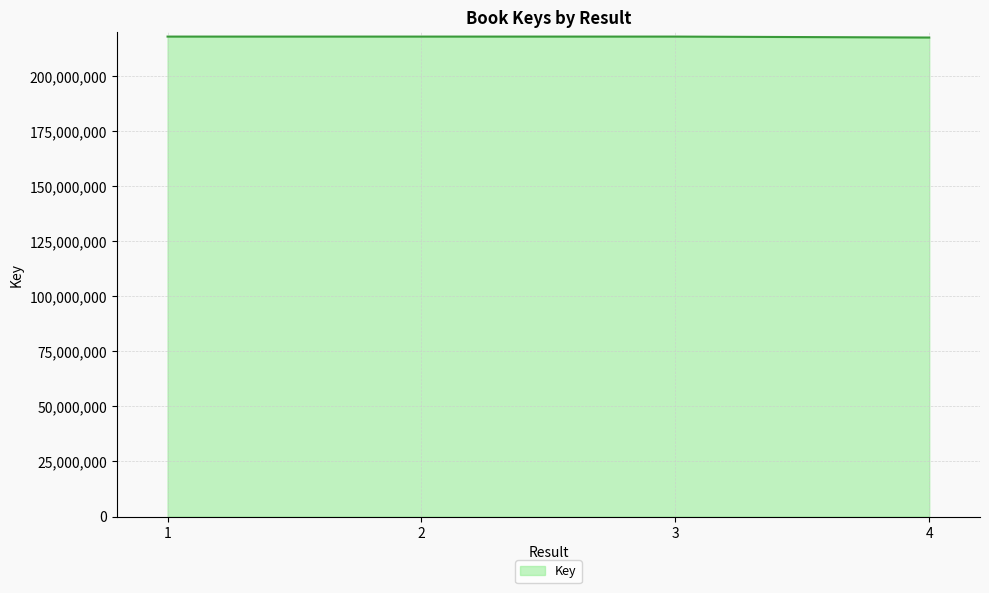

True or false: there are more than 2 points higher than both neighbors.

False